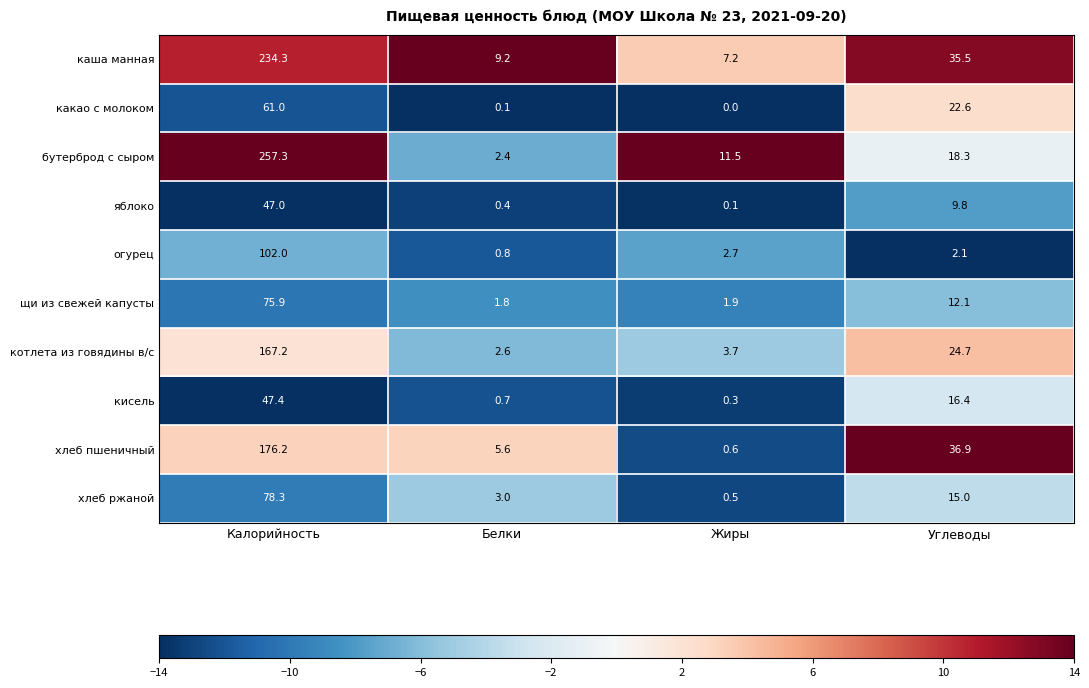

List the labels in order of котлета из говядины в/с value, largest first.

Калорийность, Углеводы, Жиры, Белки